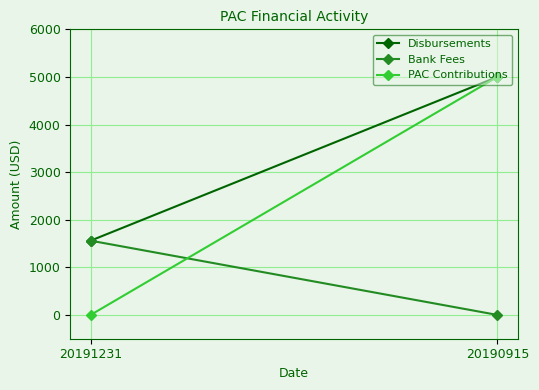

At how many categories does at least one series exceed 3217?

1